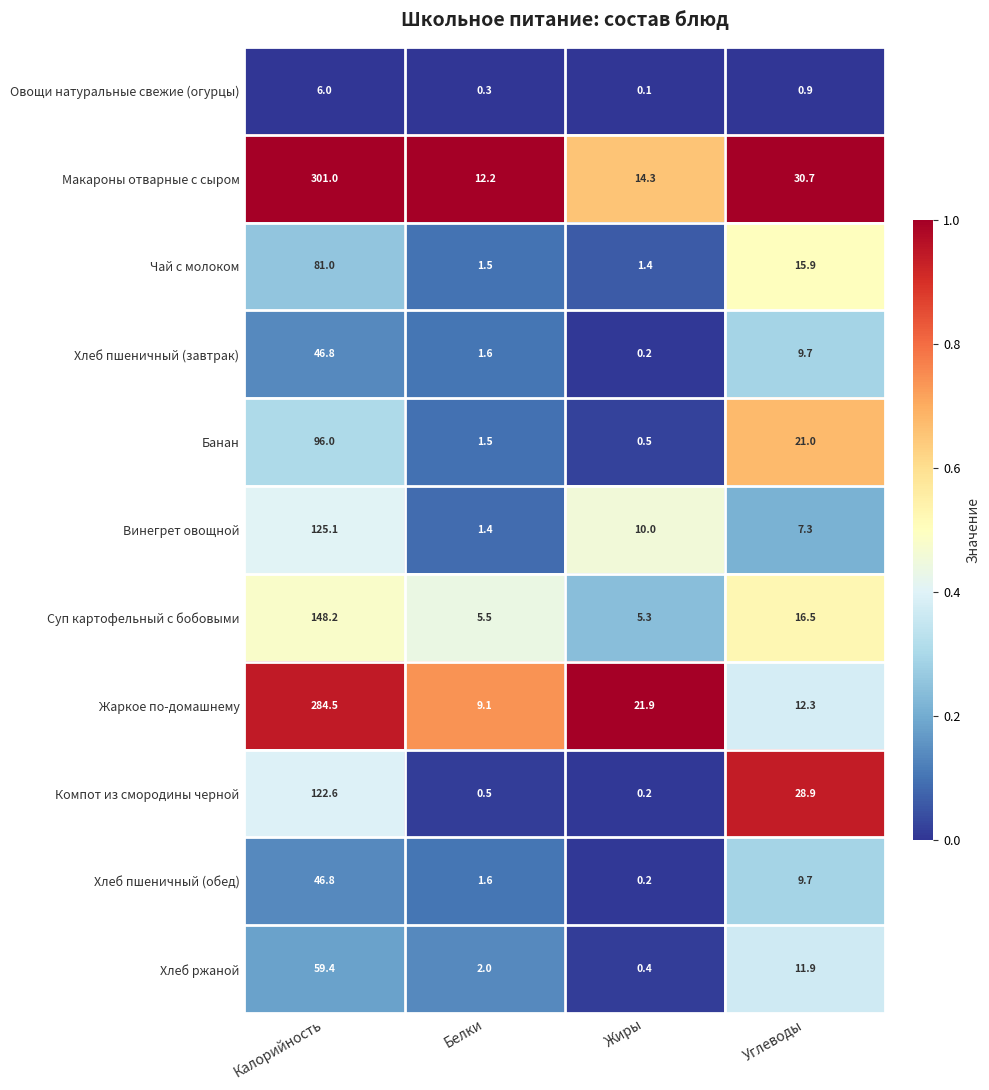

Which series has the largest total across all categories?

Макароны отварные с сыром